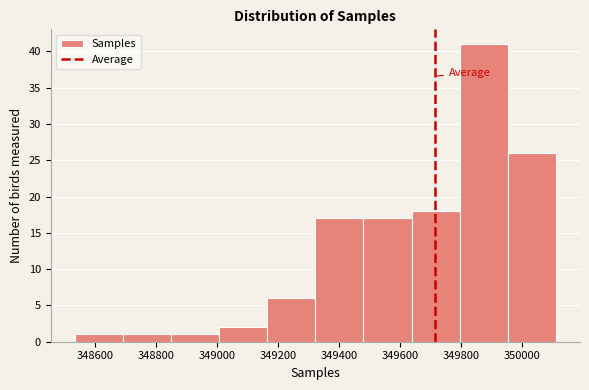

What is the height of the bar covering 348840 to 349000 on the x-axis? Neither the bar edges nor the heights are printed on the chart, so give them approximately, as read against the axes.

1